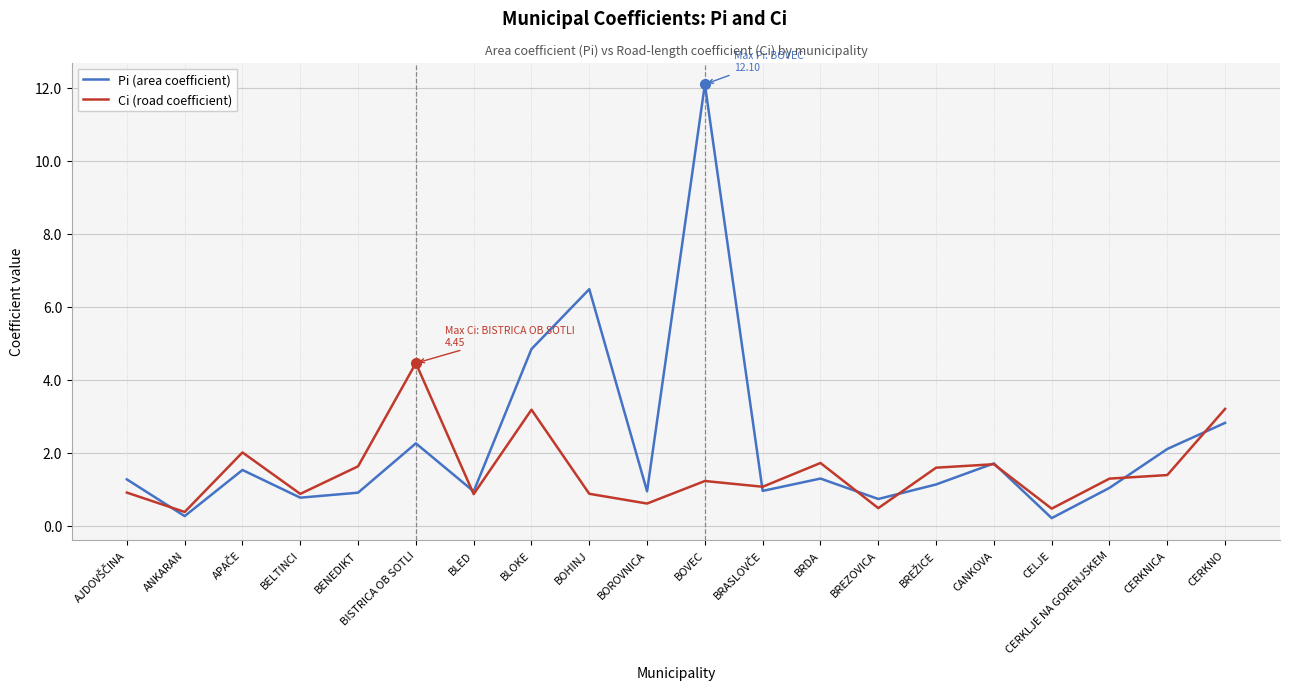

Does the chart have visible grid lines?

Yes